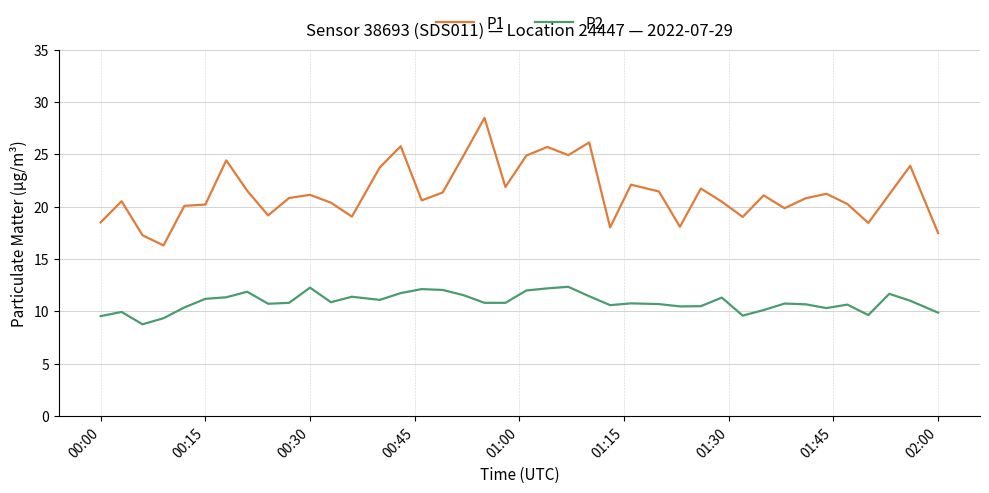

Which series has the largest total across all categories?

P1